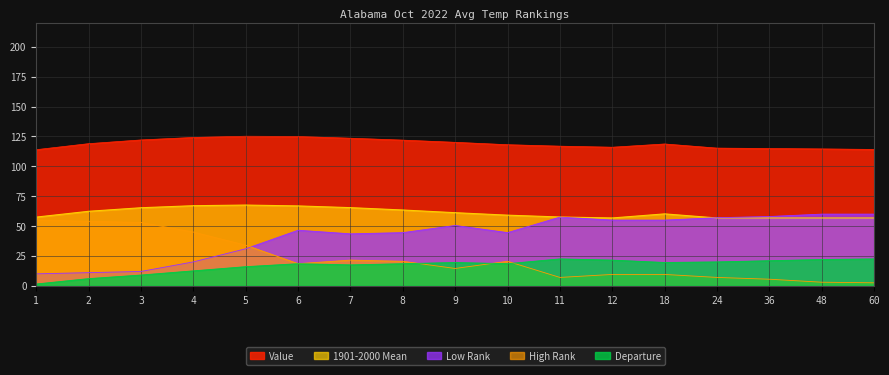

Where does the Value series first go above 118?

2